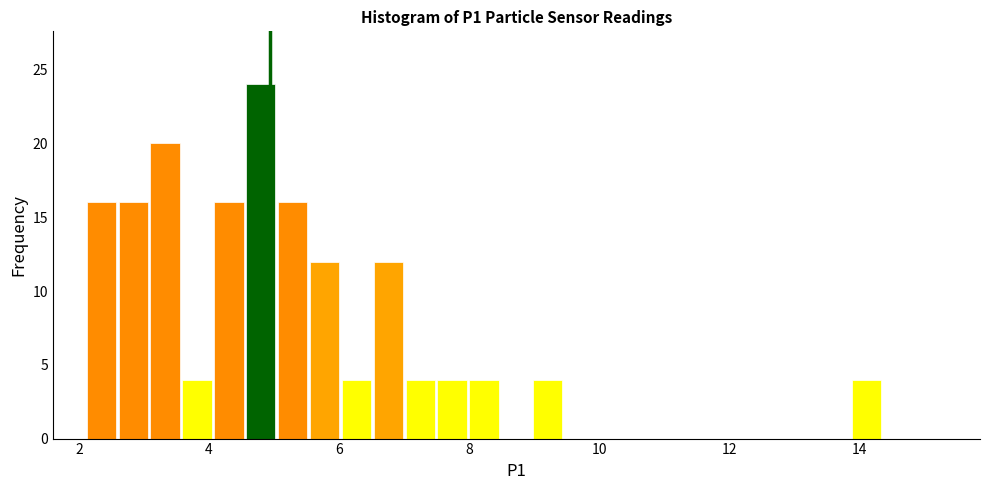

Around what value on the x-axis is the tallest bar? Give the approximate position of its centre, as read against the axis.

4.8